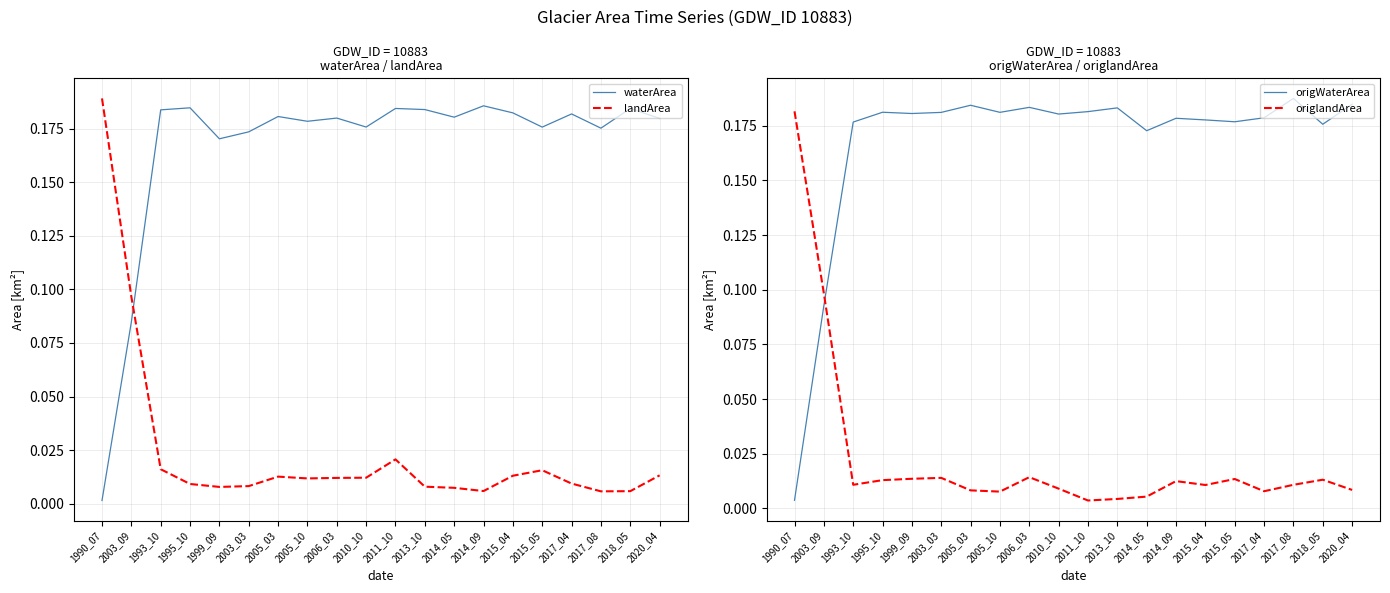

At which label does origWaterArea reach its minimum?

1990_07